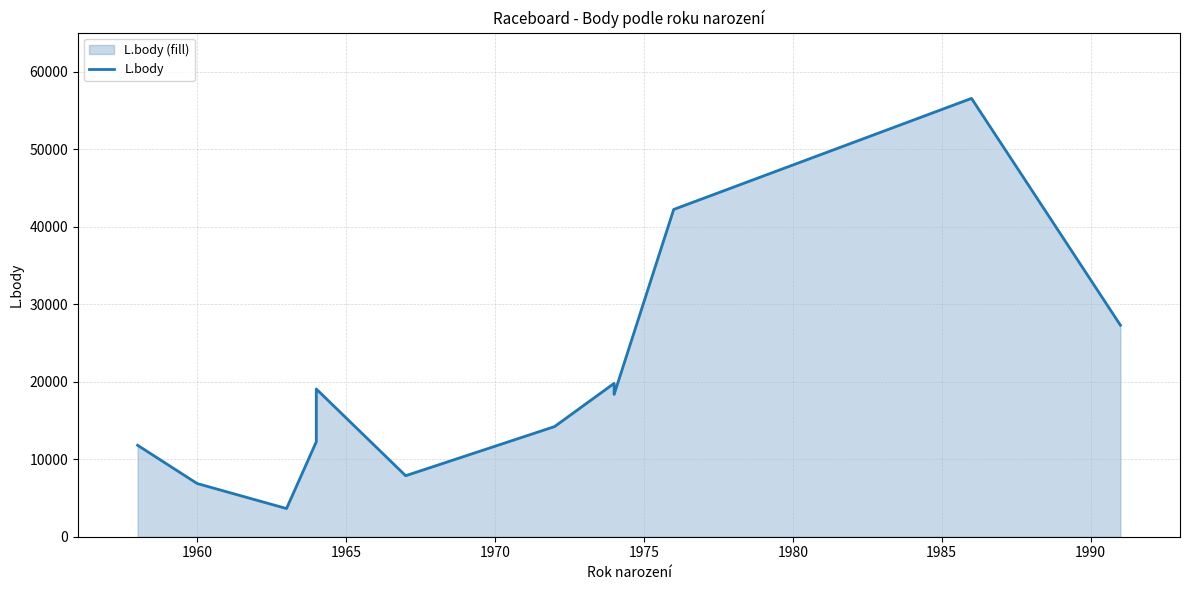

How many interior local valleys (lower than both neighbors) does the data have?

3